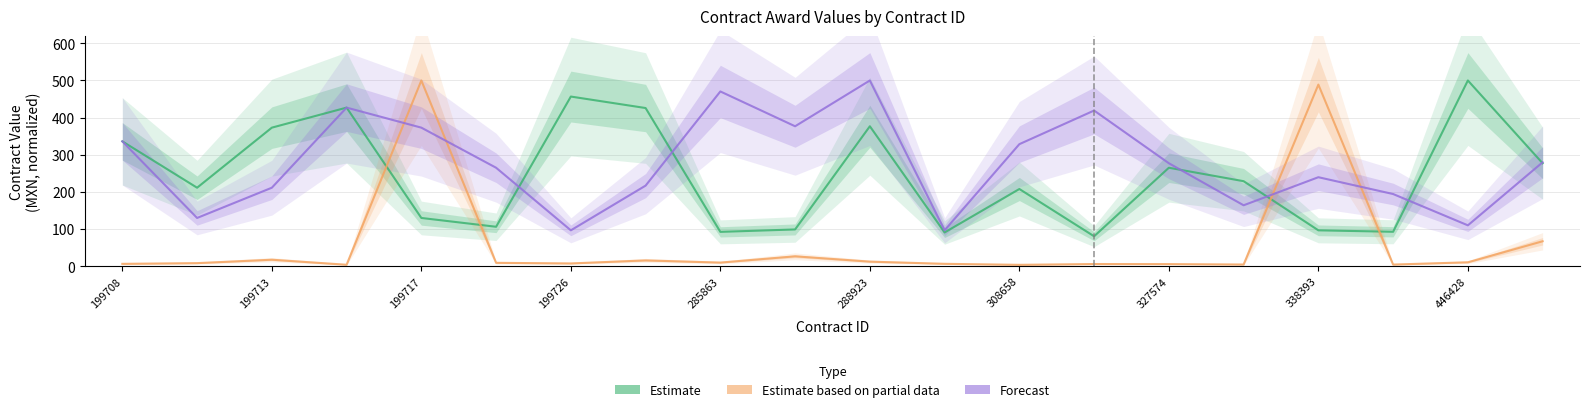

Reading left to right, what are all the values shown in this chart?

Estimate: 336.0	211.1	372.9	426.9	129.6	105.9	456.7	425.8	92.1	98.6	376.6	90.5	207.6	80.2	264.9	228.7	96.3	92.4	500.0	277.0
Estimate based on partial data: 5.9	7.9	17.1	3.5	500.0	8.7	7.0	15.2	9.3	26.2	11.9	6.0	3.3	5.5	5.3	4.1	488.9	4.0	10.2	66.8
Forecast: 336.0	129.6	211.1	426.9	372.9	264.9	96.3	216.7	470.4	376.6	500.0	96.3	328.4	419.0	277.0	163.8	239.4	194.1	109.7	279.6